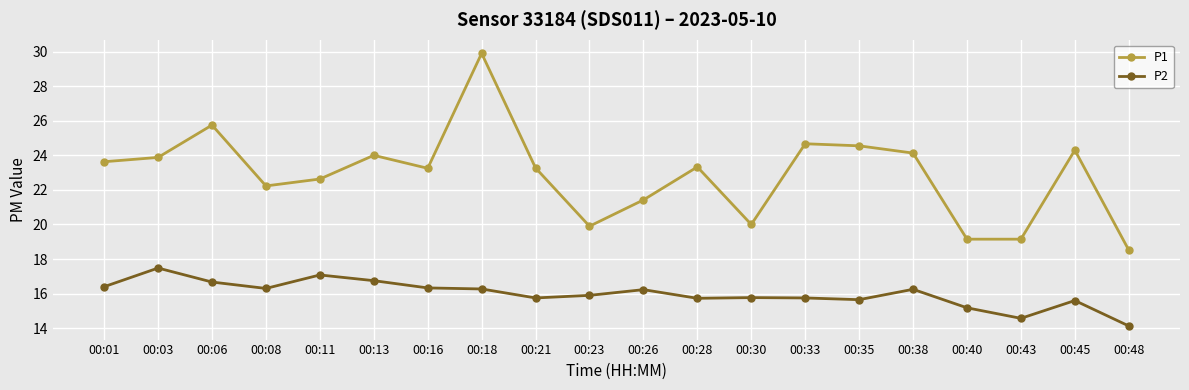

List the series in order of their overall mean, lowest first.

P2, P1